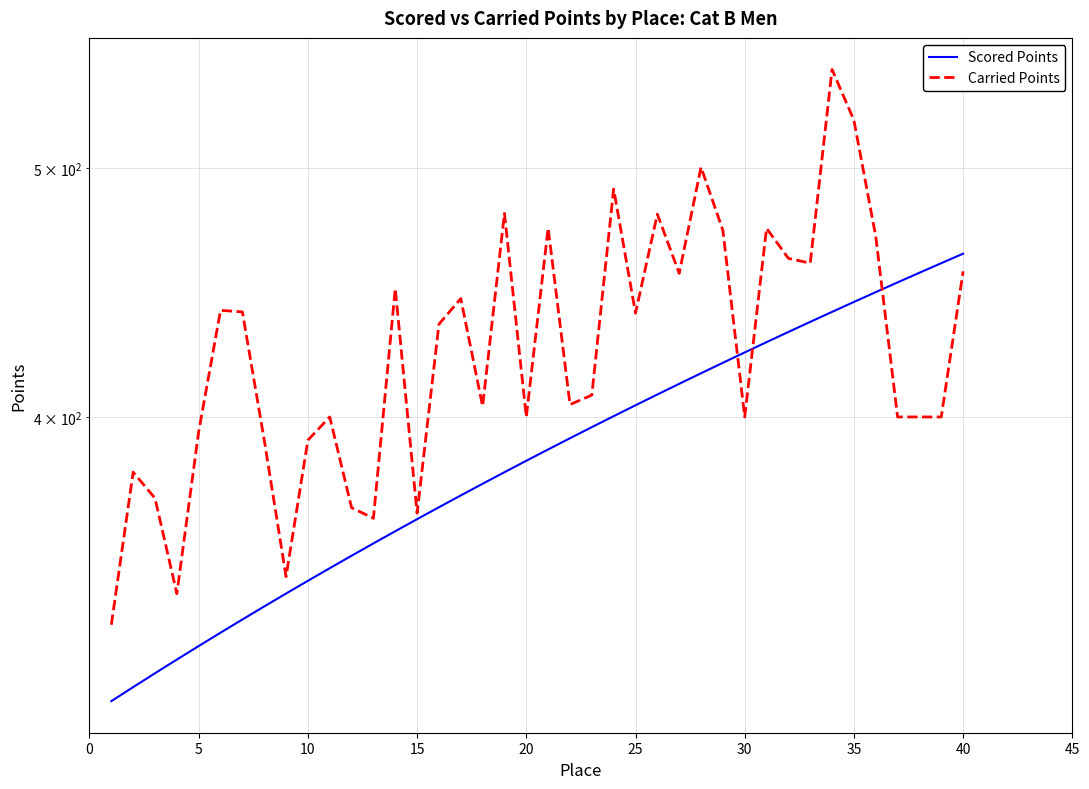

Which series has the largest range (max minus min)?

Carried Points